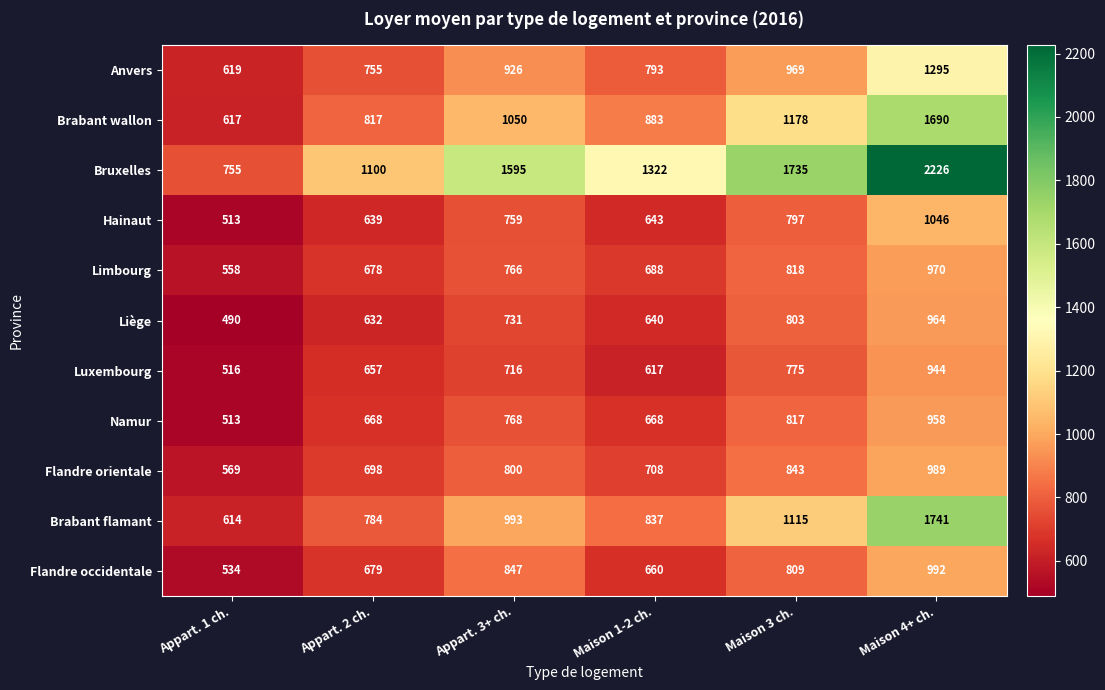

Is the value of Bruxelles at Appart. 2 ch. greater than the value of Anvers at Appart. 3+ ch.?

Yes